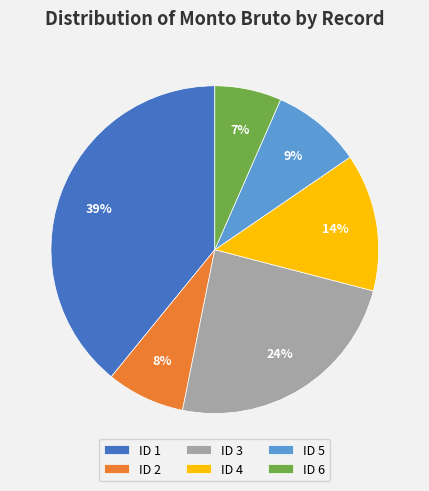

Which has a higher value, ID 5 or ID 4?

ID 4